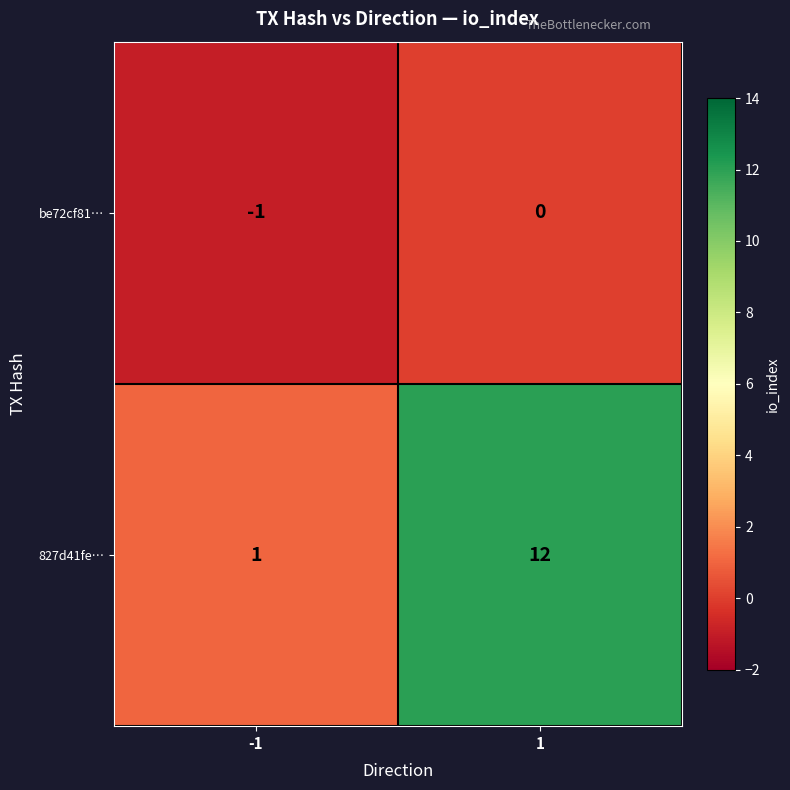

What is the maximum value shown in the chart?

12